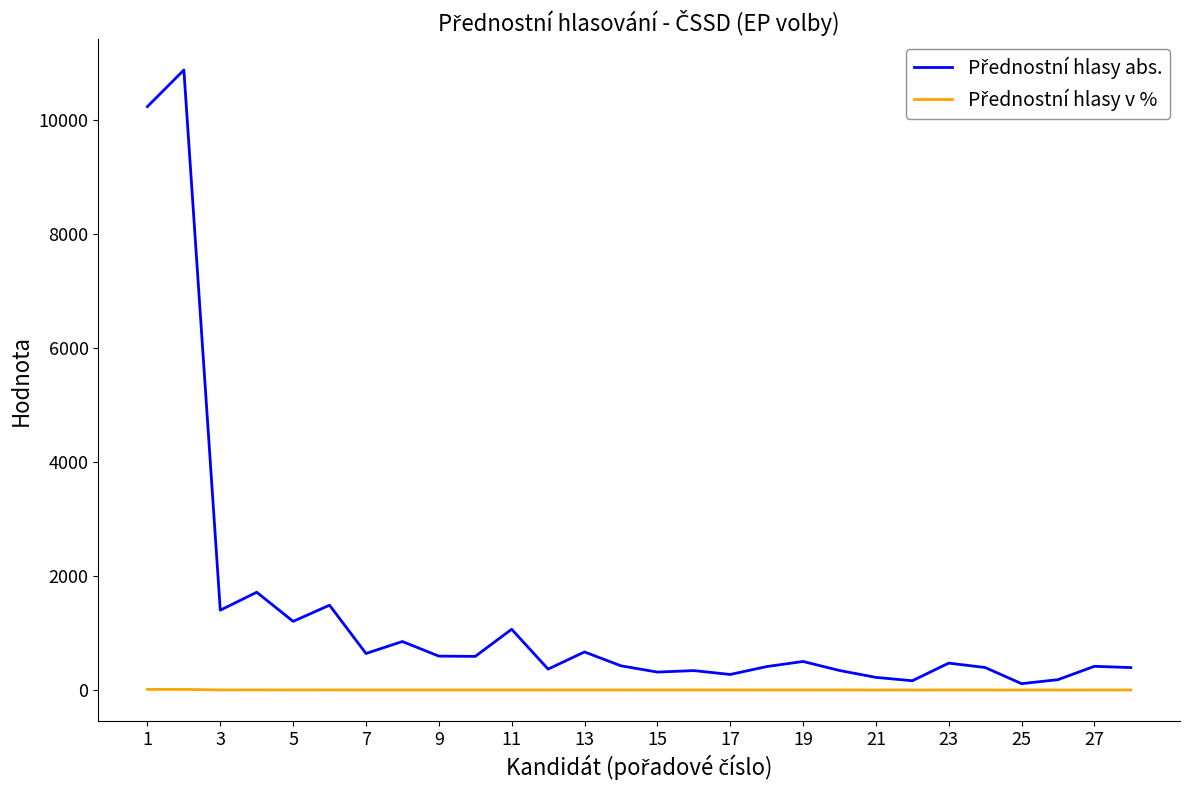

How many series are shown in this chart?

2